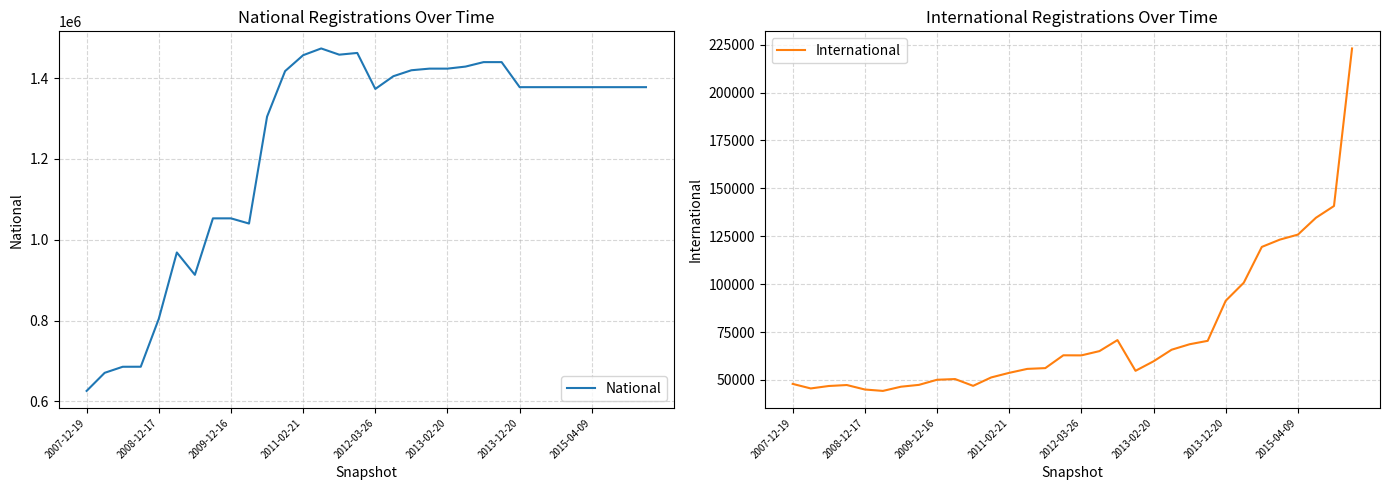

What value does the International series have at 2012-03-26?

62840